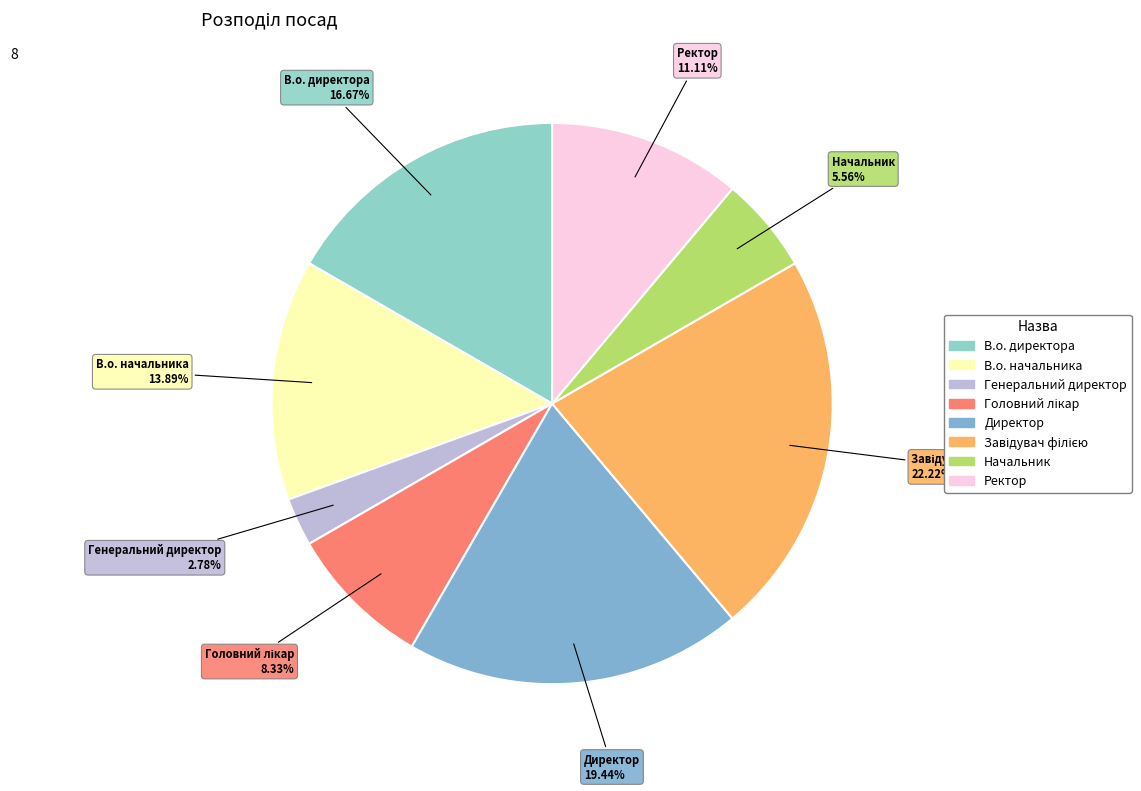

Between Генеральний директор and Ректор, which is larger?

Ректор